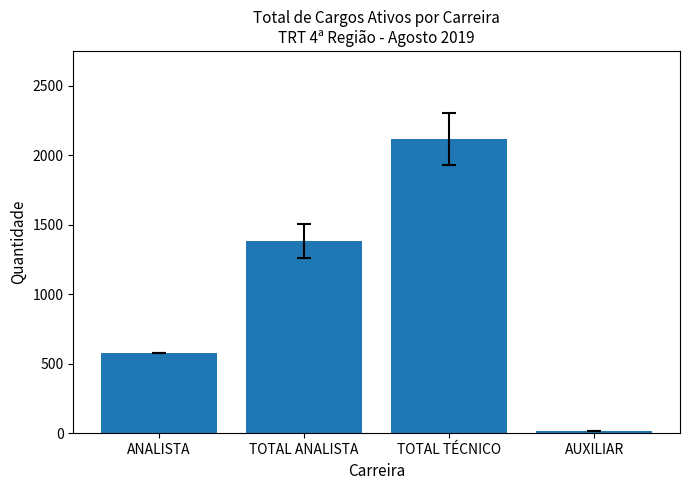

The chart shows a value of 280 at ANALISTA. True or false?

False